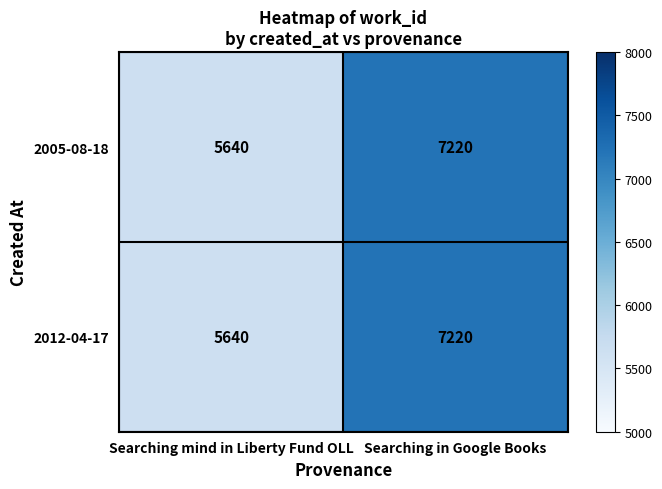

What is the minimum value shown in the chart?

5640